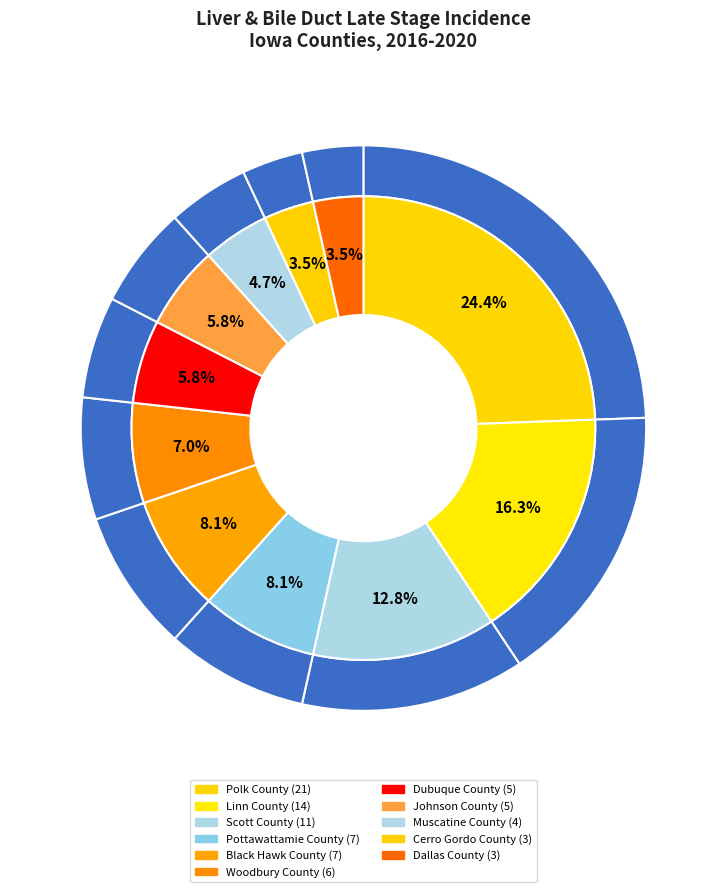

Combined, do Dallas County and Scott County account for over 50%?

No